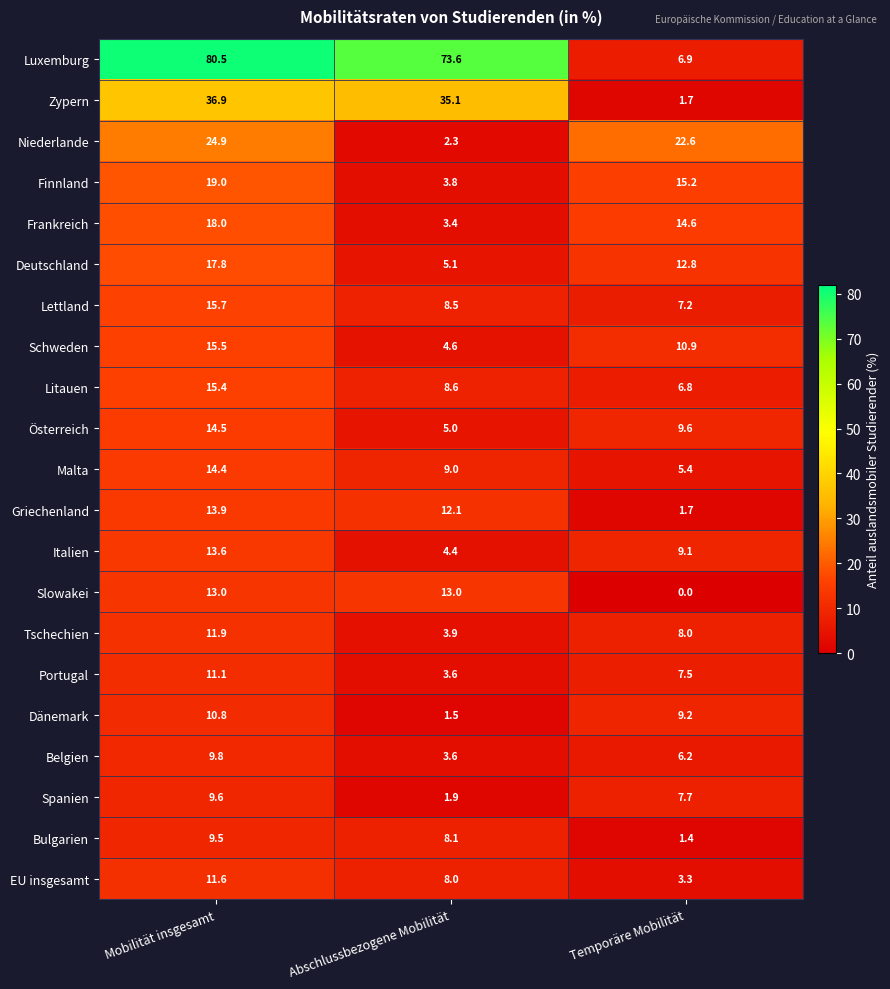

At how many categories does at least one series exceed 29?

2